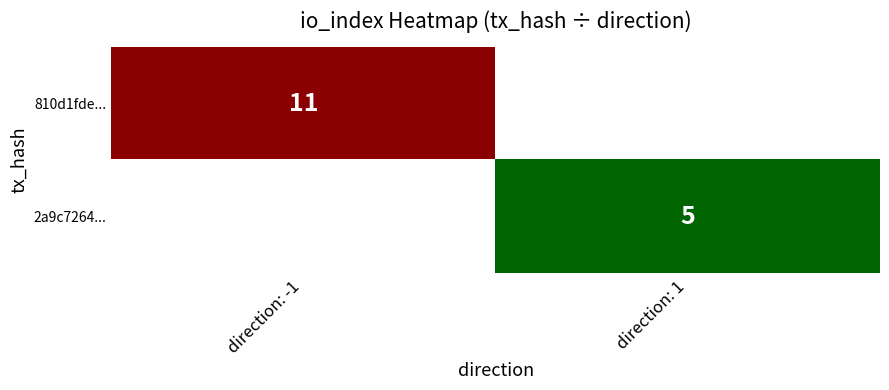

The value of 2a9c7264... at direction: 1 is 1. True or false?

False